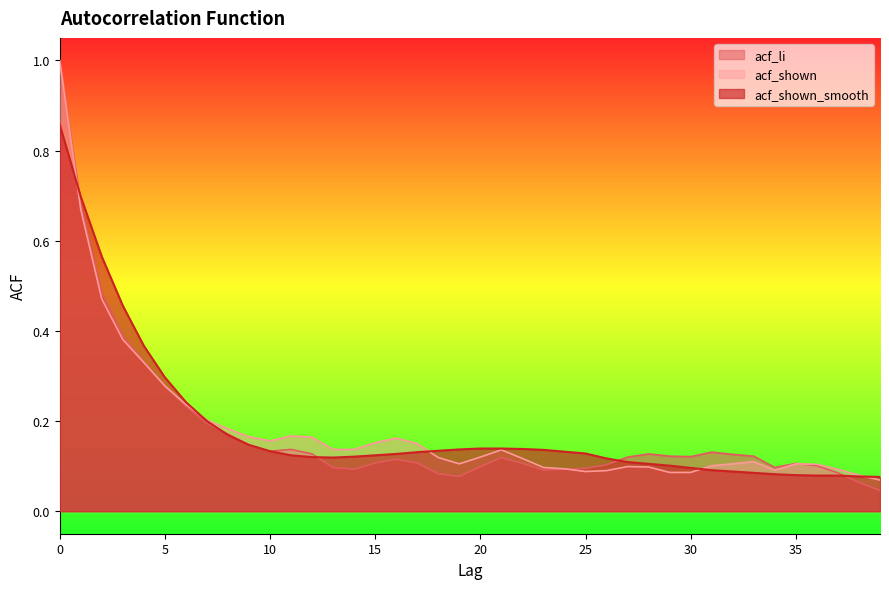

Where do acf_shown and acf_li first cross each other?

4 and 5